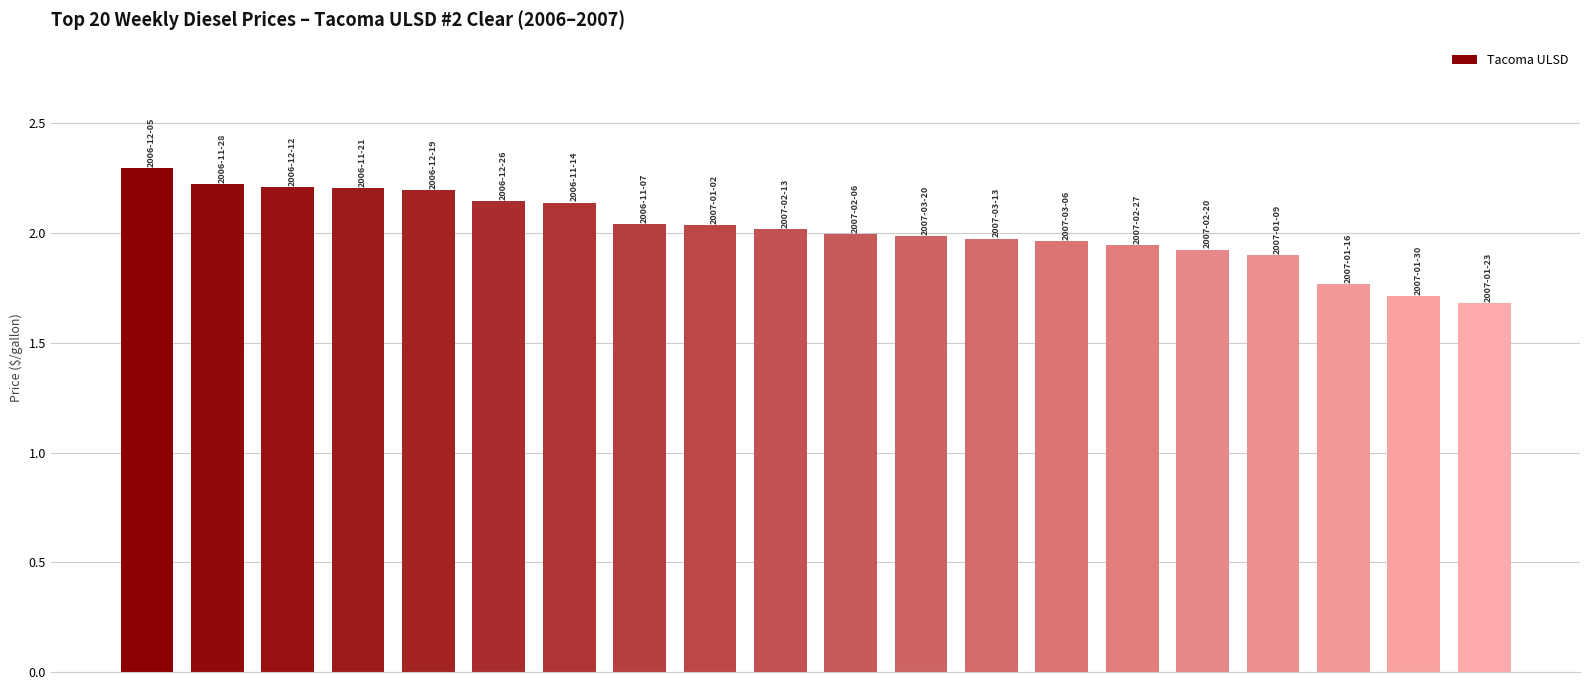

What is the smallest value displayed?

1.7